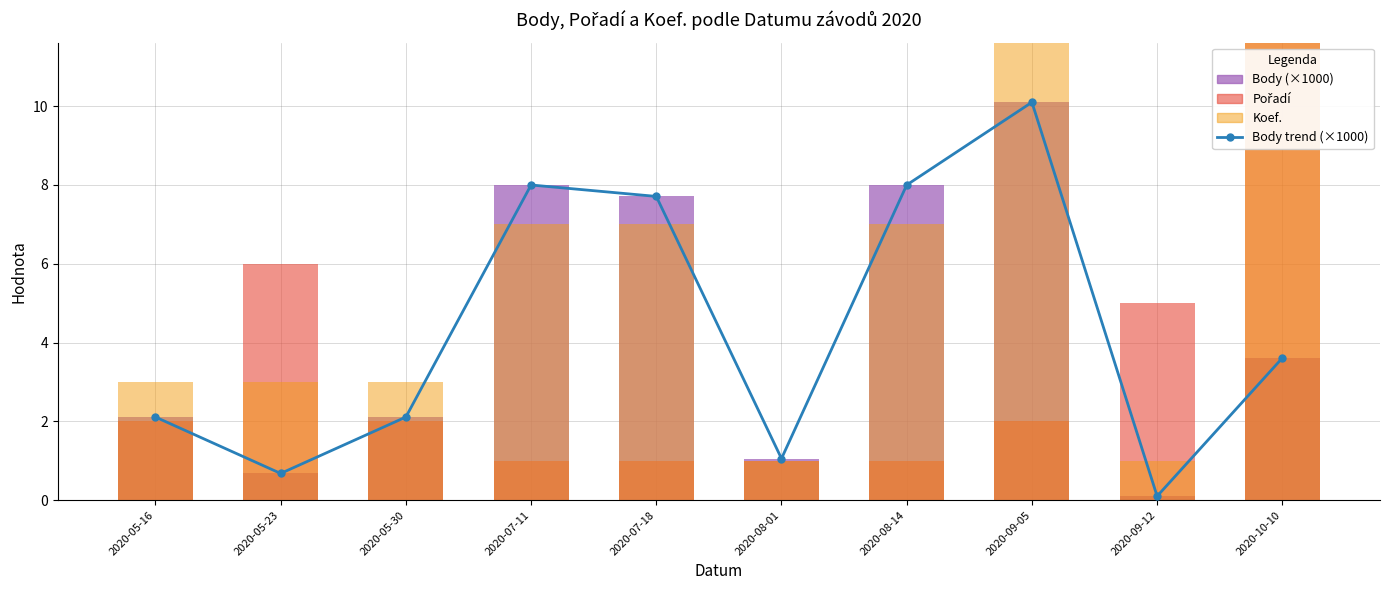

What is the greatest value displayed?

12.0